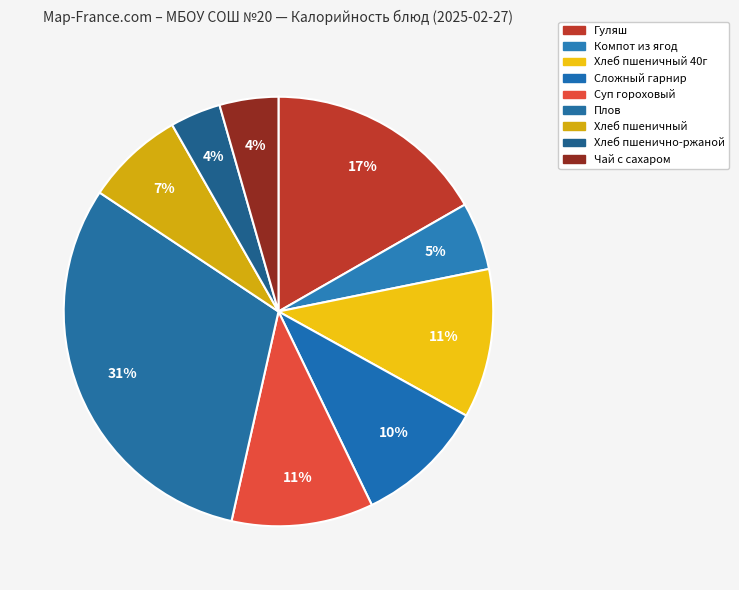

What is the largest slice in the pie chart?

Плов